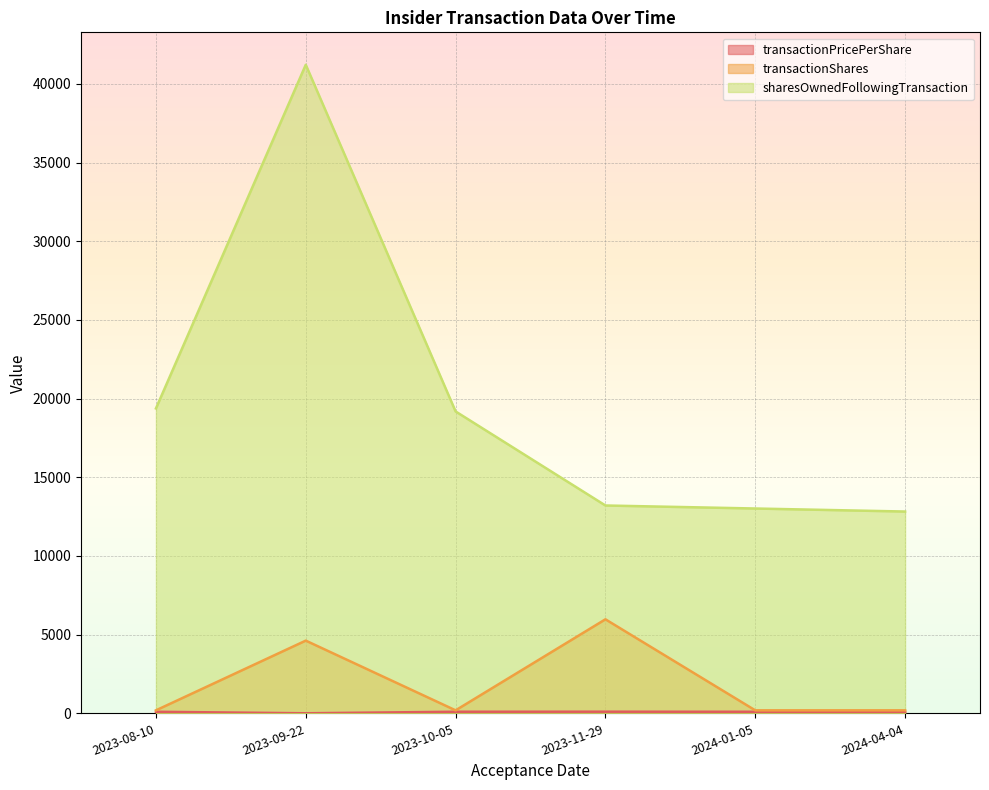

True or false: transactionShares and transactionPricePerShare intersect in this chart.

False